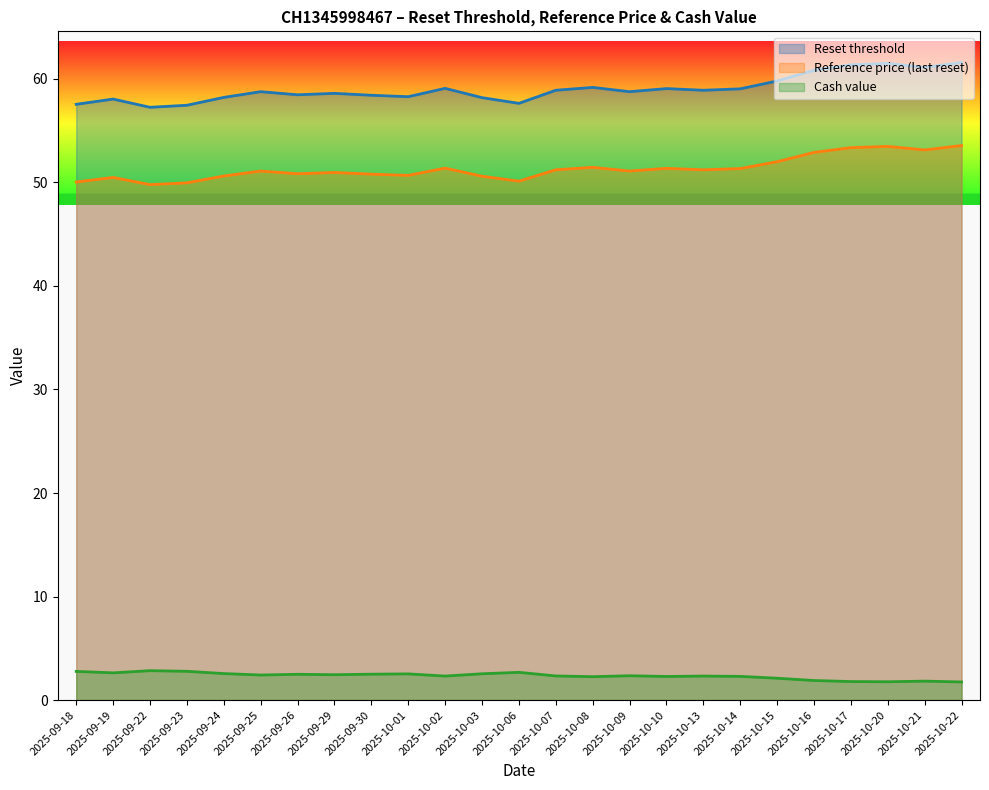

Which label corresponds to the smallest value in the chart?

2025-10-22